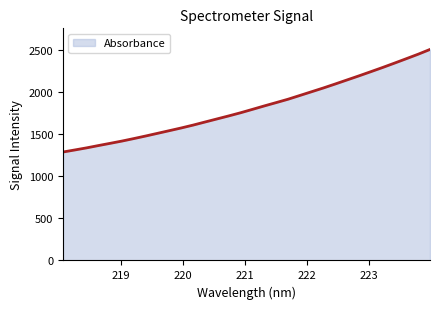

How many lines are shown in the chart?

1